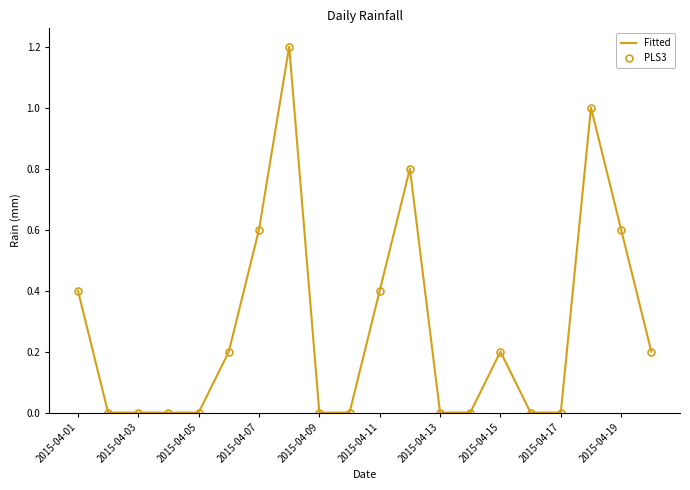

True or false: PLS3 and Fitted intersect in this chart.

False